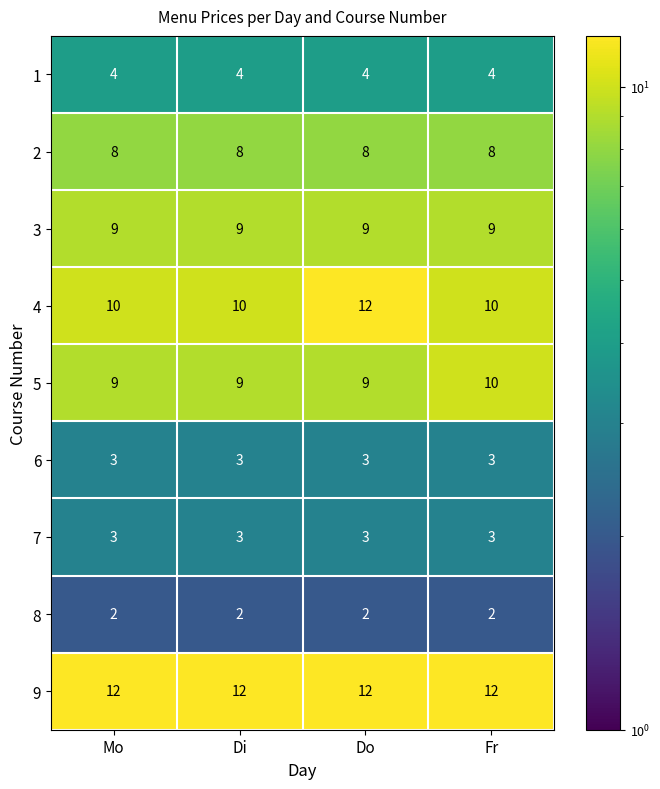

True or false: 1 has a value of 4 at Do.

True